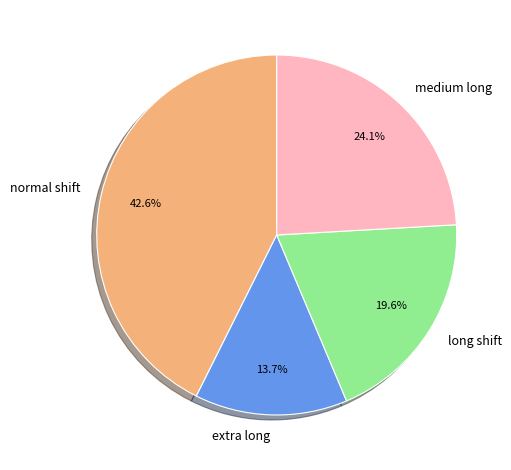

Count the number of slices in the pie.

4